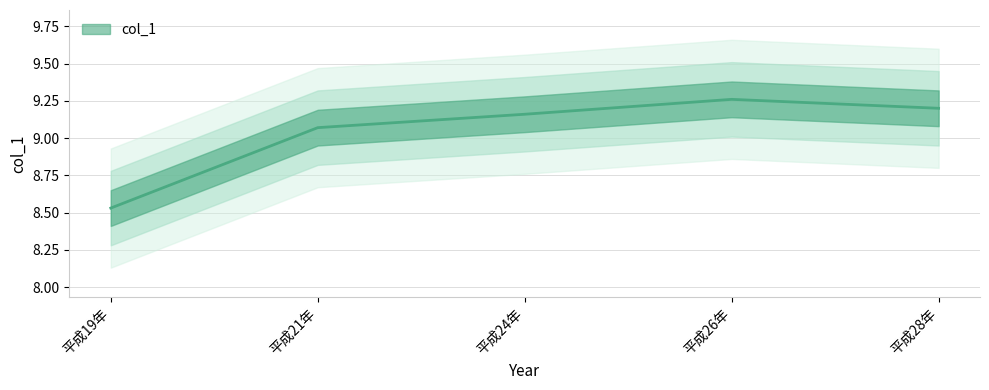

What value does the data have at 平成19年?

8.5